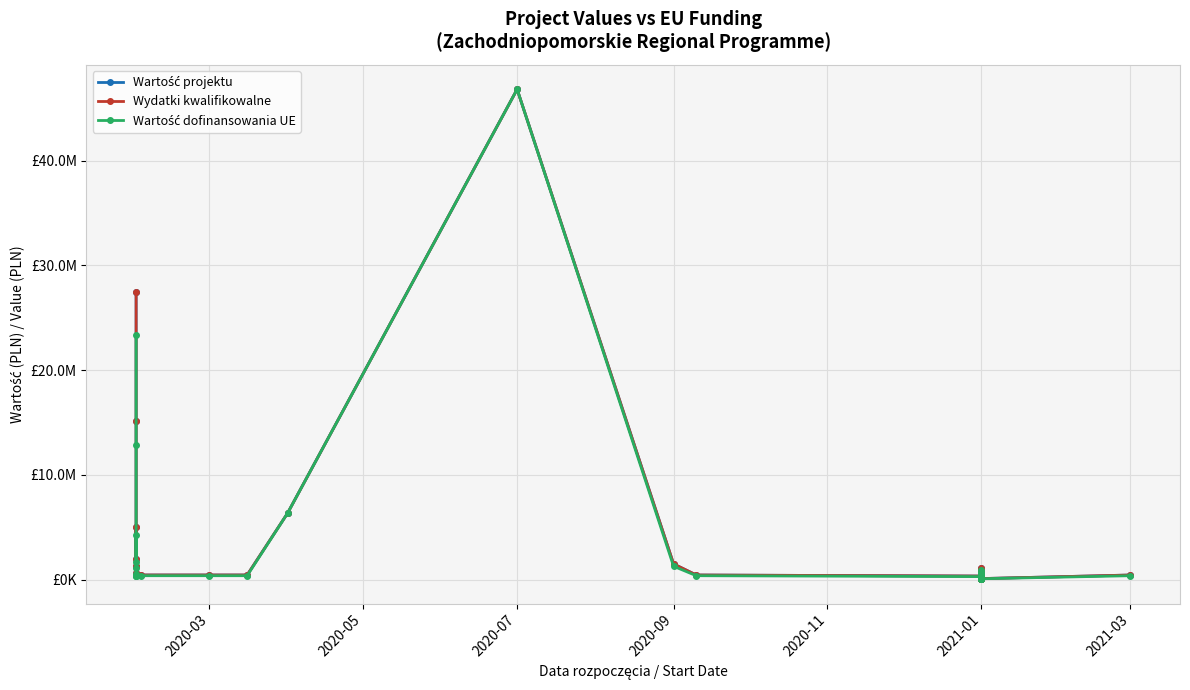

At which category is the sum across all series the highest?

2020-07